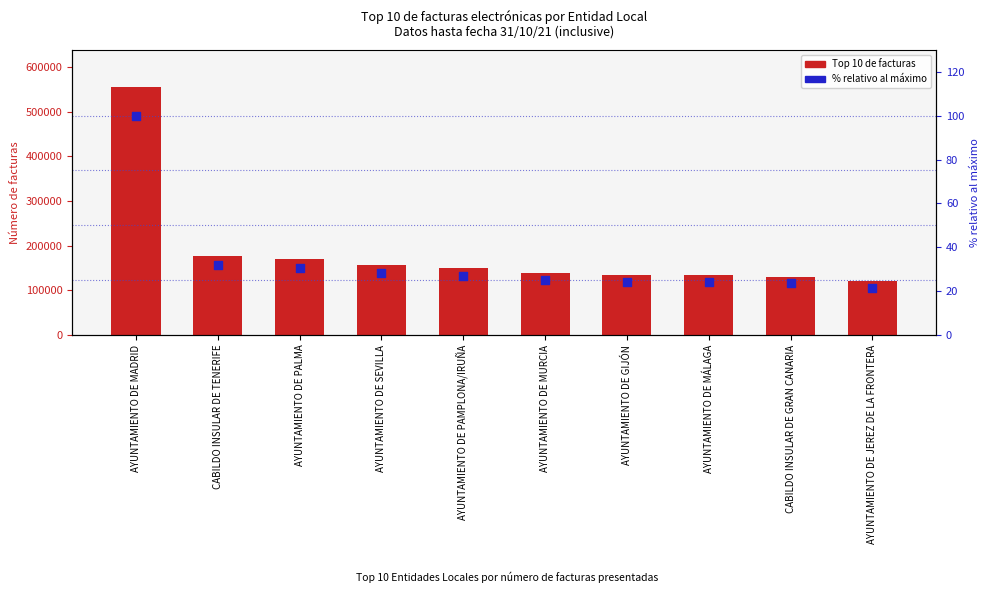

What is the total value across all series at AYUNTAMIENTO DE MADRID?

555019.0